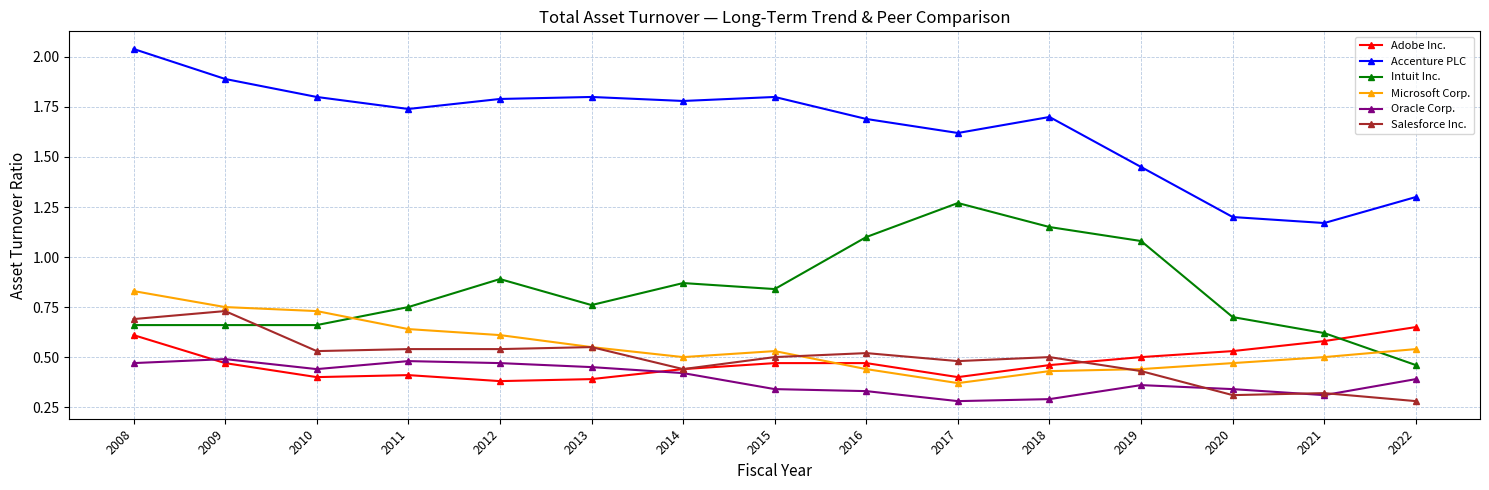

True or false: Accenture PLC has a value of 2.0 at 2020.

False